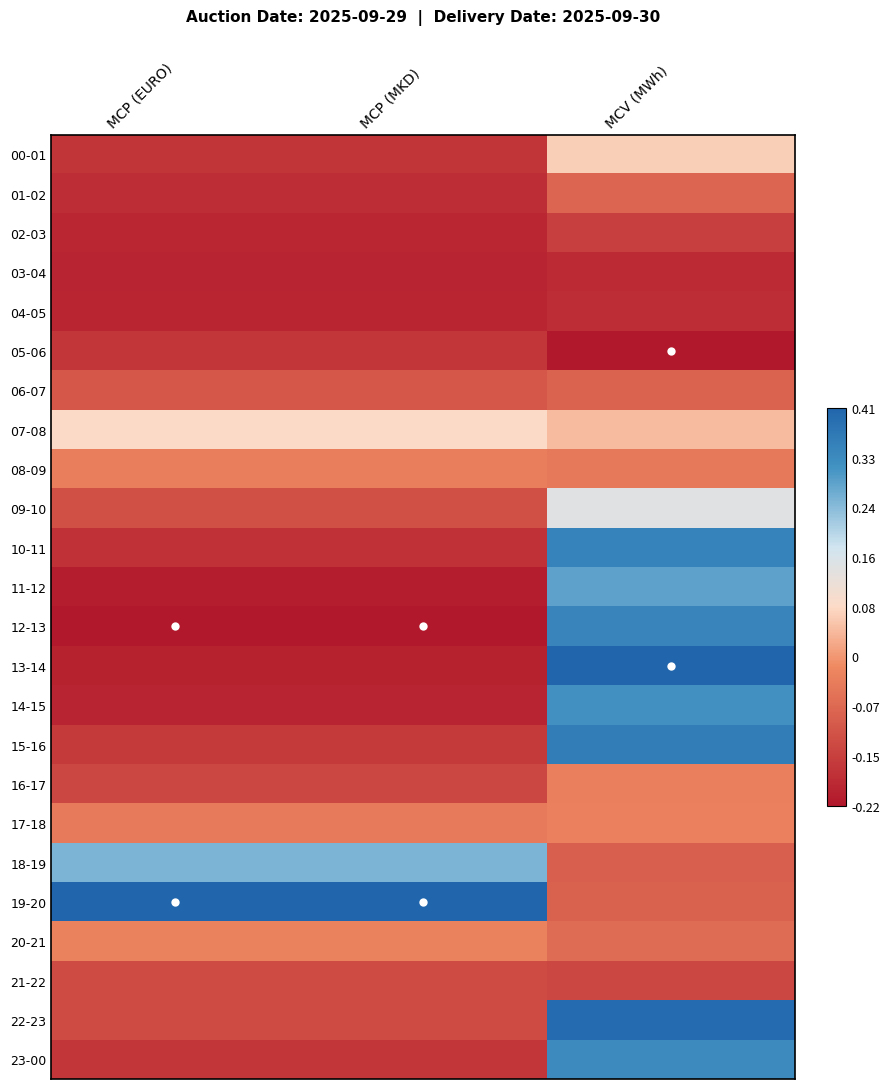

Which category has the lowest value across all series?

MCV (MWh)